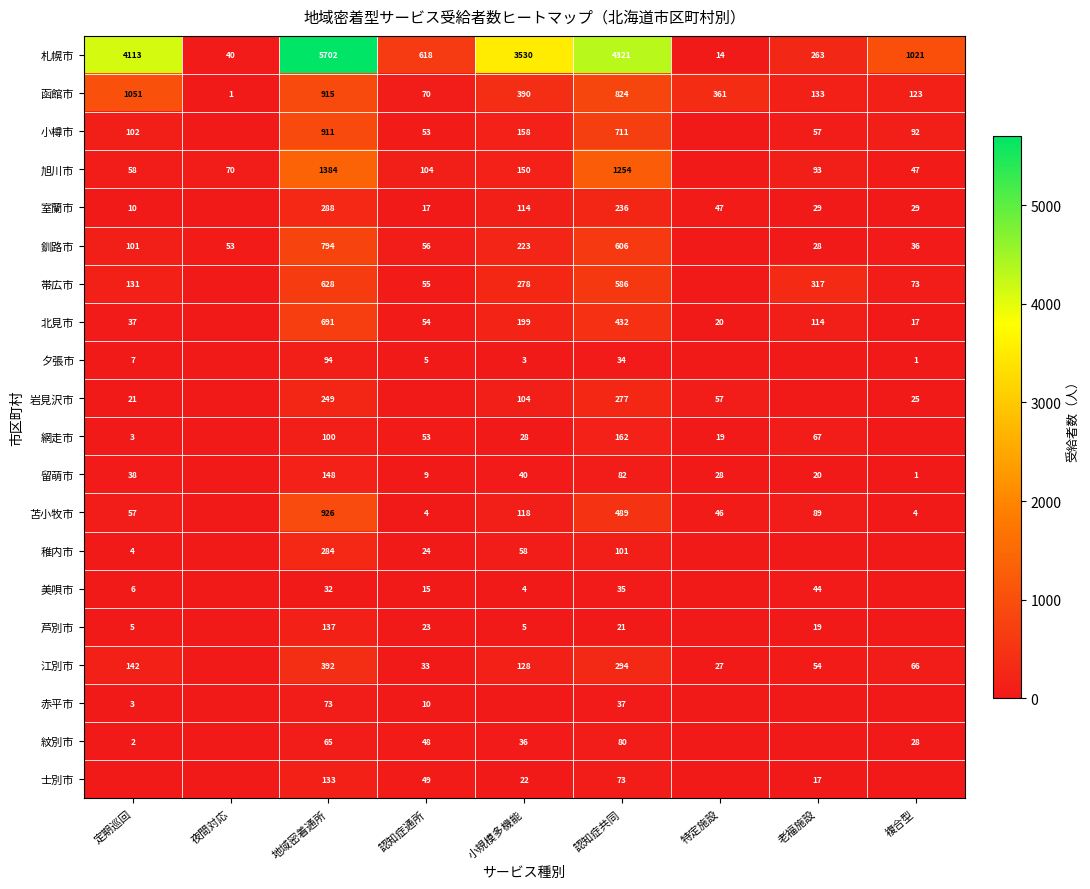

What is the sum of the 美唄市 values at 地域密着通所 and 認知症共同?

67